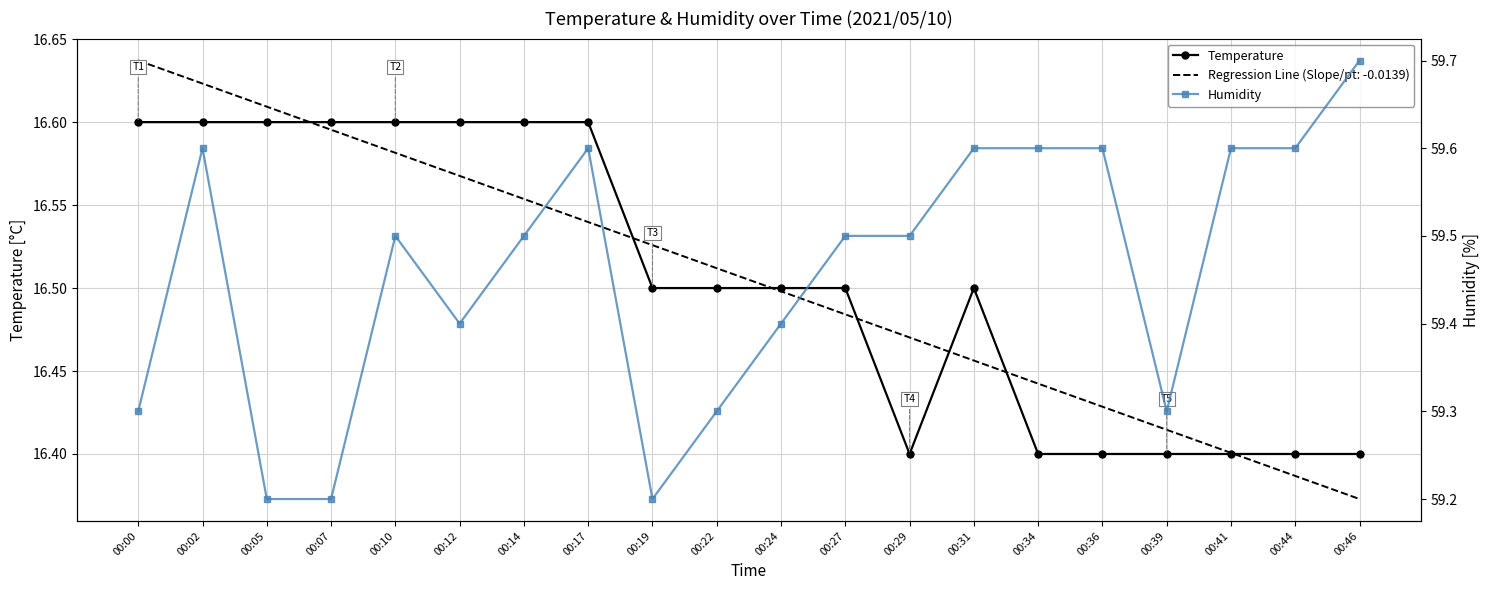

How many Temperature values are between 16 and 17?

20